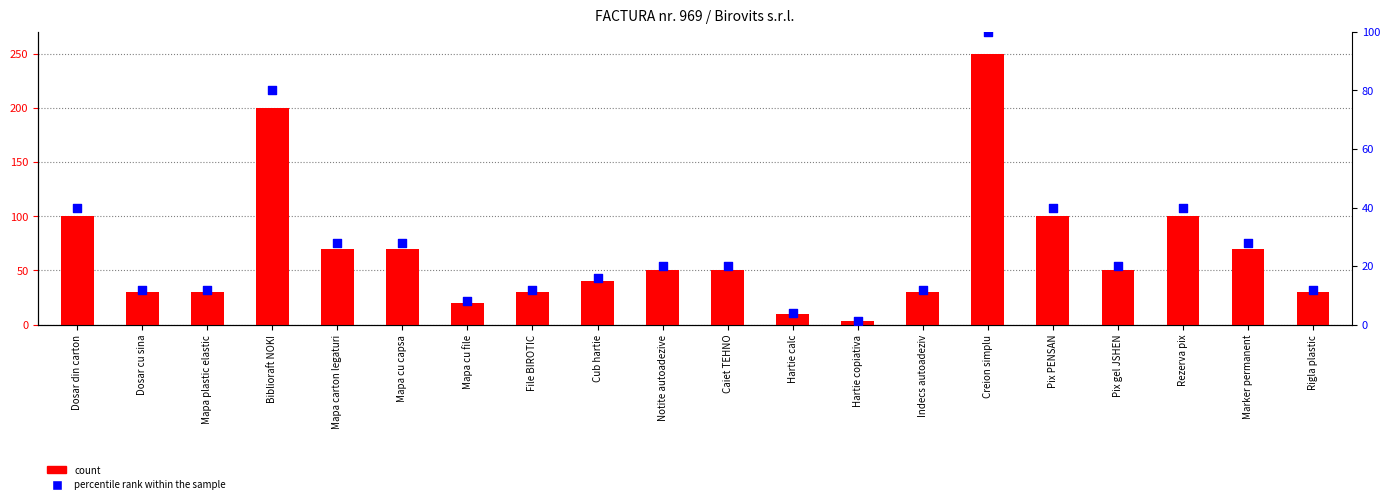

Which series contains the highest Y value?

count